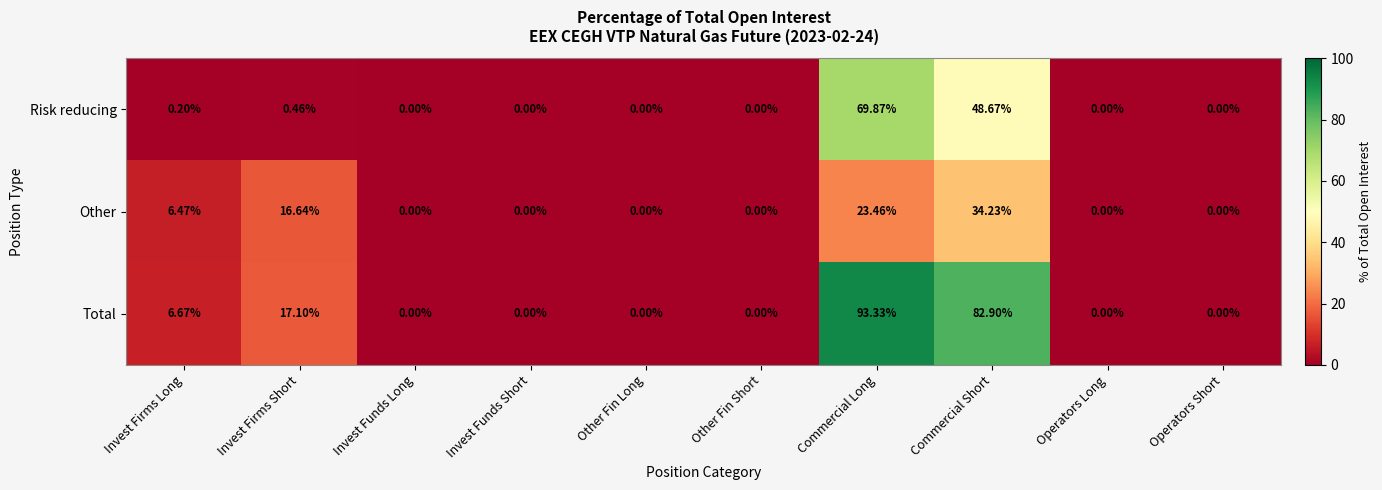

Rank the series by their maximum value, from highest to lowest.

Total, Risk reducing, Other